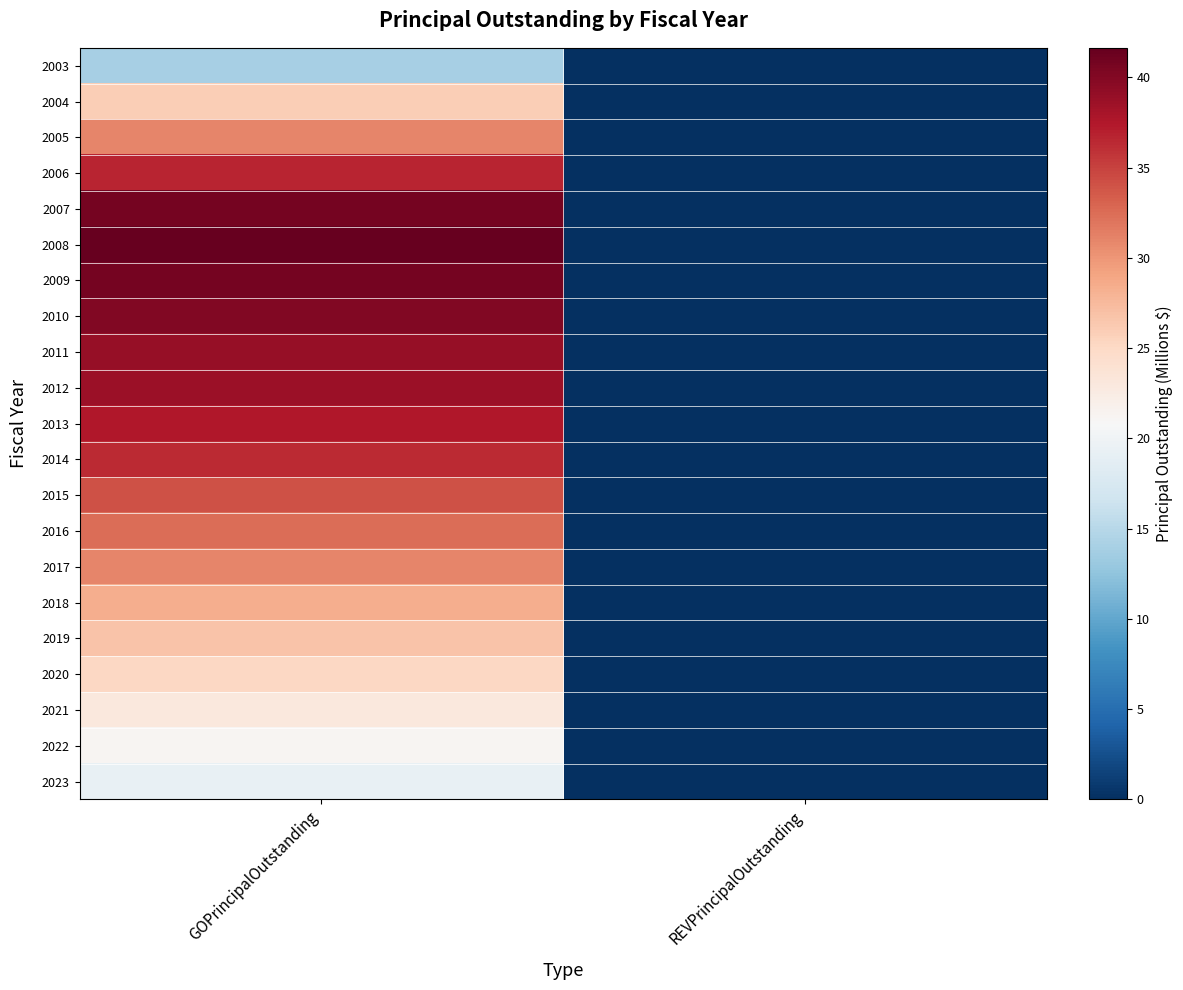

What is the maximum value shown in the chart?

41.6